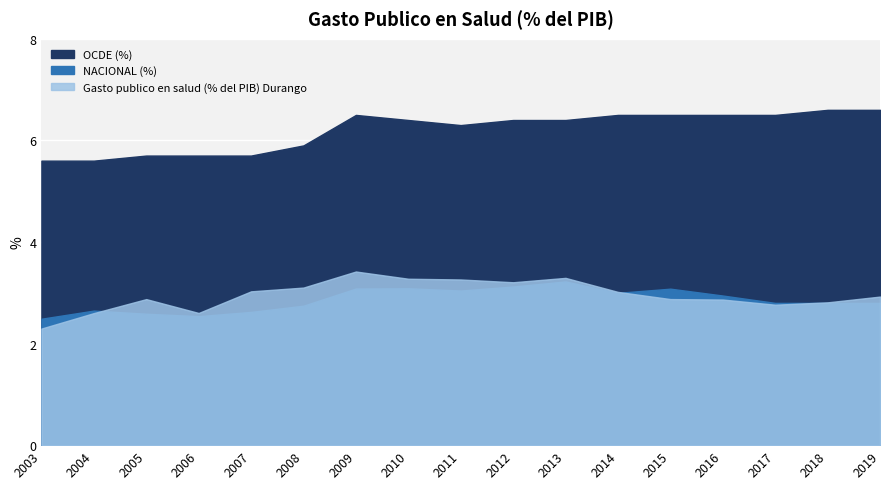

Which category has the lowest value in the NACIONAL (%) series?

2003